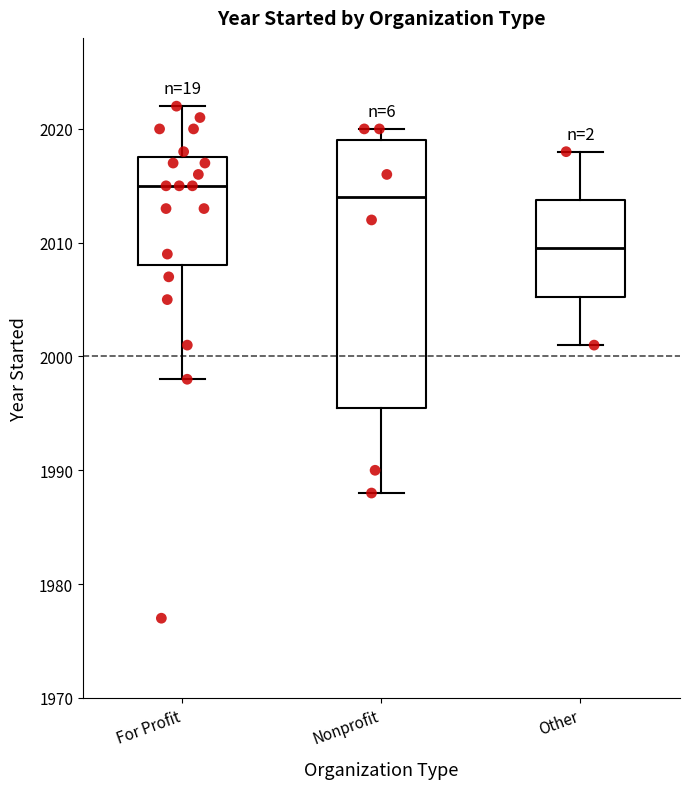

Reading left to right, transcribe this box plot: for each box, give where its median line is, the range the box spans, and where its two whiskers end, as read against the y-axis. The values are not printed on the chart, so give them approximately, as read against the axis.

For Profit: median 2015, box 2008 to 2018, whiskers 1998 to 2022
Nonprofit: median 2014, box 1996 to 2019, whiskers 1988 to 2020
Other: median 2010, box 2005 to 2014, whiskers 2001 to 2018